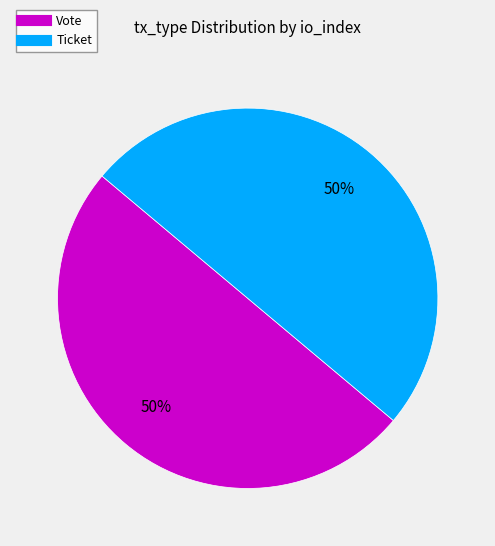

To the nearest percent, what is the average slice percentage?

50%